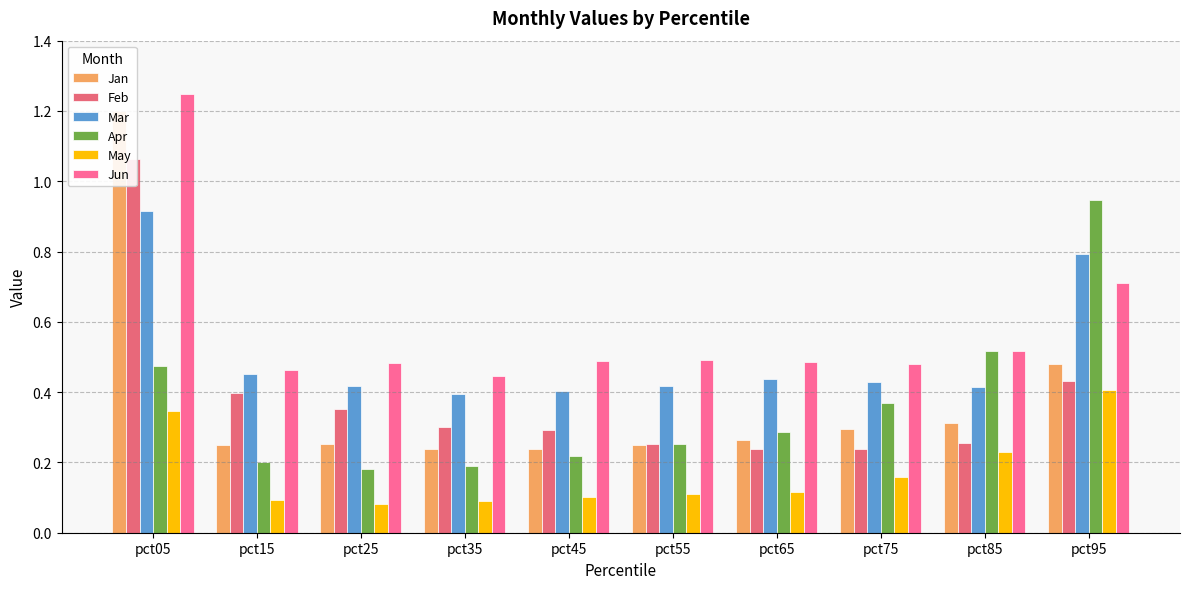

At pct75, list the series in order from smallest to largest.

May, Feb, Jan, Apr, Mar, Jun